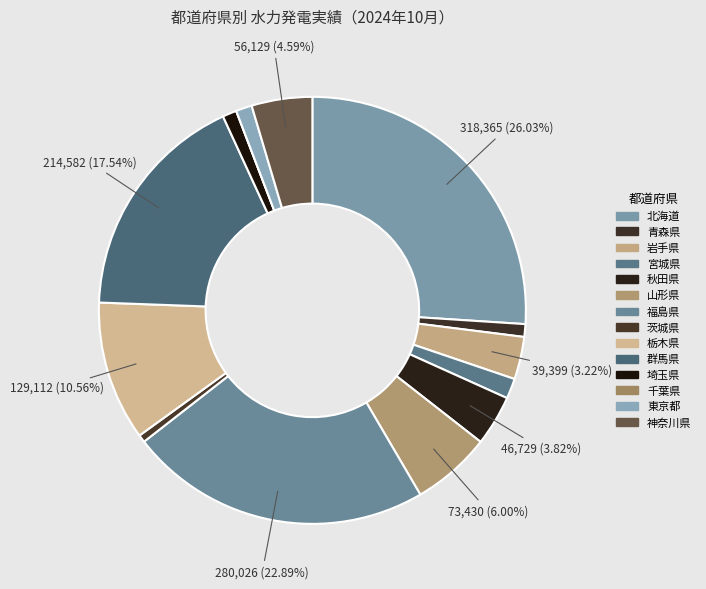

To the nearest percent, what is the average slice percentage?

7%